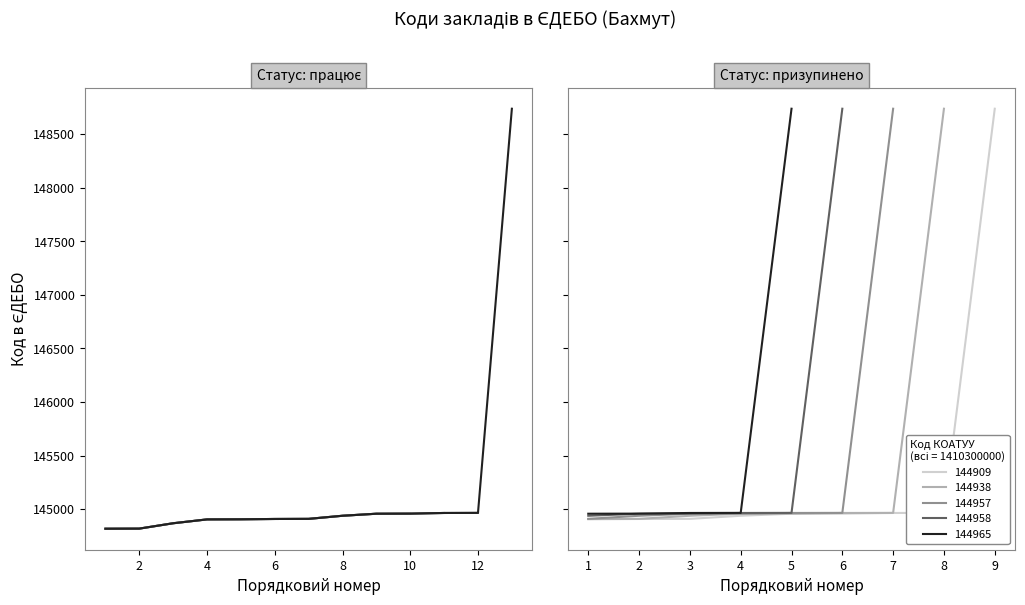

How many data points are above 144964?

2